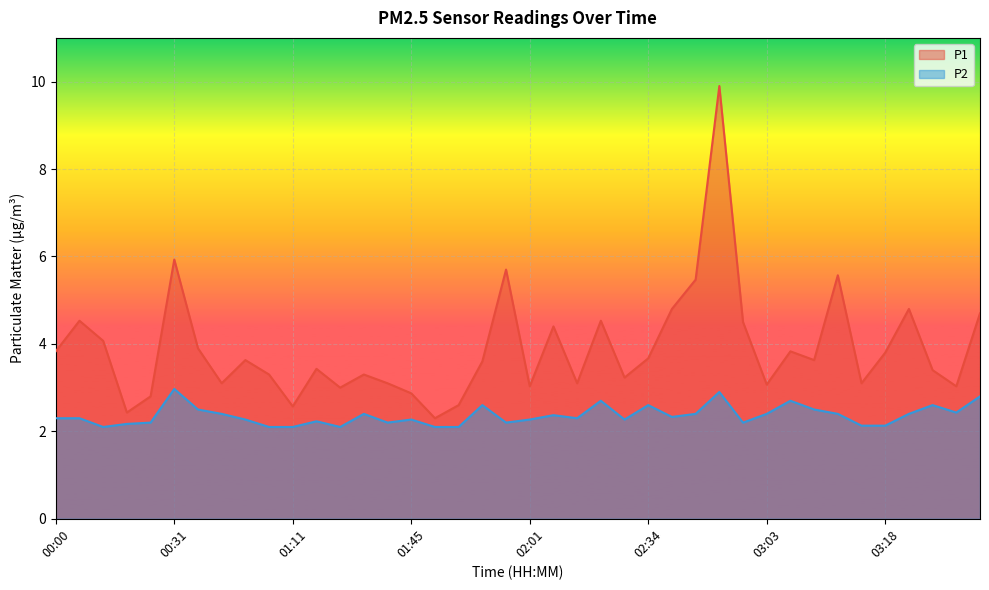

How many lines are shown in the chart?

2